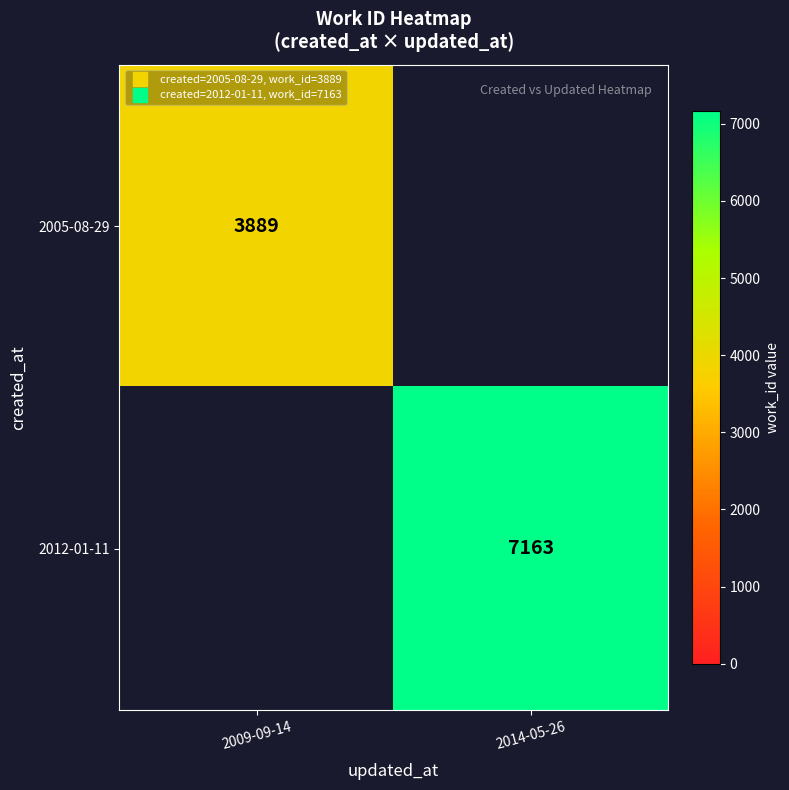

Between 2009-09-14 and 2014-05-26, which is larger?

2014-05-26